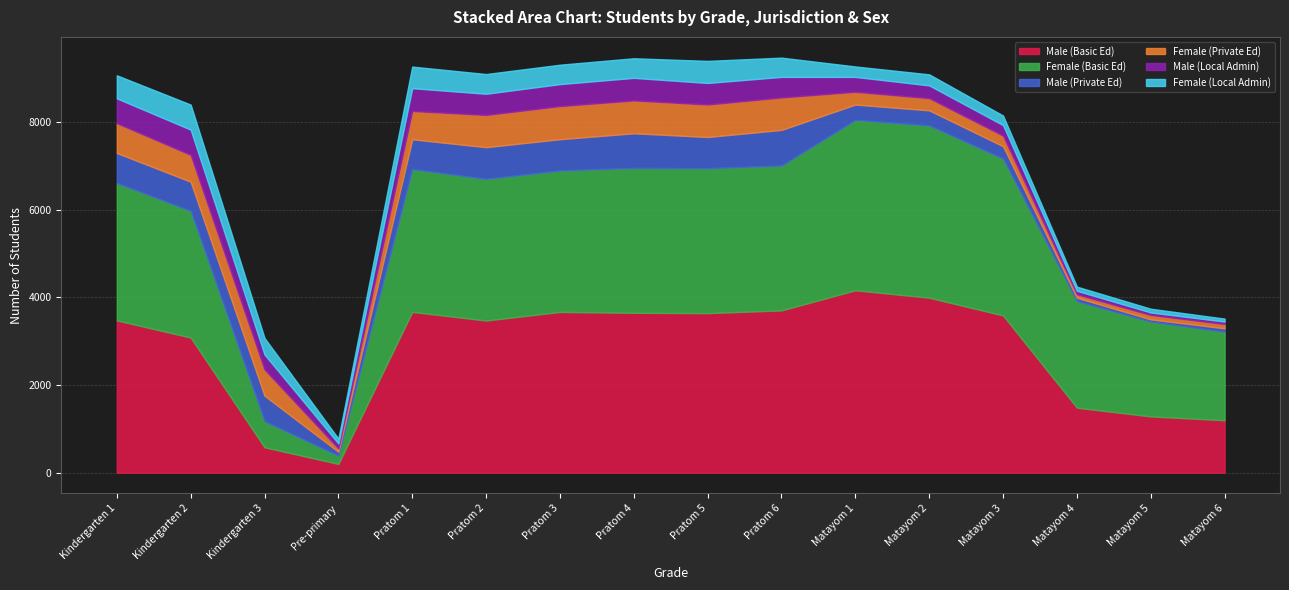

Reading left to right, list all the values displayed in this chart.

Male (Basic Ed): Kindergarten 1=3473	Kindergarten 2=3082	Kindergarten 3=580	Pre-primary=201	Pratom 1=3667	Pratom 2=3470	Pratom 3=3666	Pratom 4=3646	Pratom 5=3639	Pratom 6=3701	Matayom 1=4160	Matayom 2=3990	Matayom 3=3586	Matayom 4=1483	Matayom 5=1284	Matayom 6=1197
Female (Basic Ed): Kindergarten 1=3133	Kindergarten 2=2890	Kindergarten 3=597	Pre-primary=188	Pratom 1=3256	Pratom 2=3230	Pratom 3=3225	Pratom 4=3303	Pratom 5=3304	Pratom 6=3303	Matayom 1=3885	Matayom 2=3929	Matayom 3=3576	Matayom 4=2428	Matayom 5=2162	Matayom 6=2016
Male (Private Ed): Kindergarten 1=684	Kindergarten 2=663	Kindergarten 3=580	Pre-primary=89	Pratom 1=679	Pratom 2=722	Pratom 3=713	Pratom 4=790	Pratom 5=711	Pratom 6=812	Matayom 1=349	Matayom 2=343	Matayom 3=282	Matayom 4=77	Matayom 5=50	Matayom 6=79
Female (Private Ed): Kindergarten 1=680	Kindergarten 2=612	Kindergarten 3=597	Pre-primary=76	Pratom 1=645	Pratom 2=735	Pratom 3=755	Pratom 4=749	Pratom 5=741	Pratom 6=740	Matayom 1=291	Matayom 2=278	Matayom 3=241	Matayom 4=79	Matayom 5=101	Matayom 6=99
Male (Local Admin): Kindergarten 1=565	Kindergarten 2=575	Kindergarten 3=341	Pre-primary=112	Pratom 1=520	Pratom 2=483	Pratom 3=501	Pratom 4=514	Pratom 5=491	Pratom 6=468	Matayom 1=339	Matayom 2=290	Matayom 3=240	Matayom 4=80	Matayom 5=56	Matayom 6=55
Female (Local Admin): Kindergarten 1=525	Kindergarten 2=571	Kindergarten 3=377	Pre-primary=112	Pratom 1=492	Pratom 2=449	Pratom 3=442	Pratom 4=447	Pratom 5=503	Pratom 6=439	Matayom 1=238	Matayom 2=252	Matayom 3=218	Matayom 4=95	Matayom 5=86	Matayom 6=67